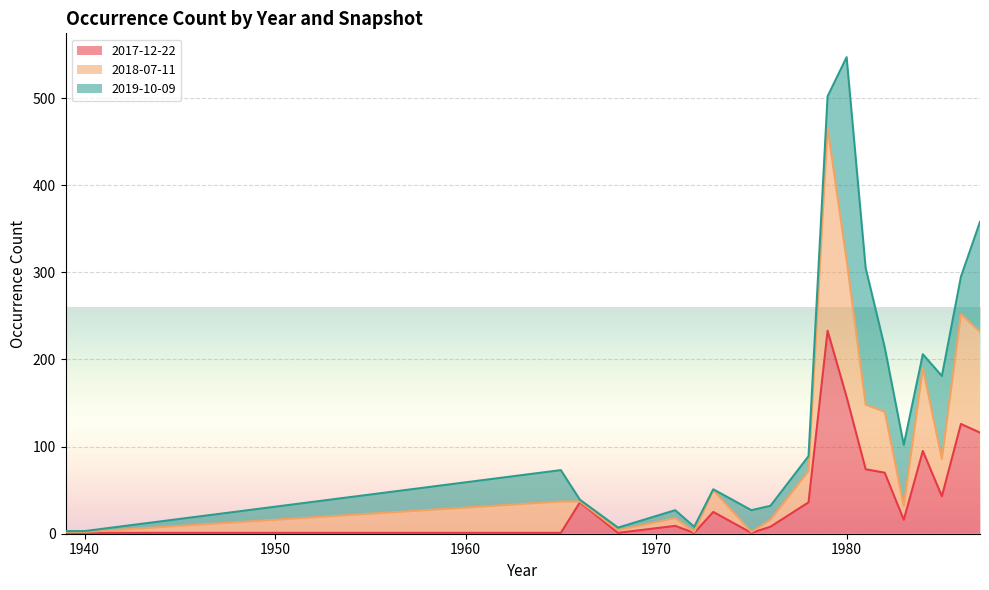

What is the lowest value of the 2017-12-22 series?

1